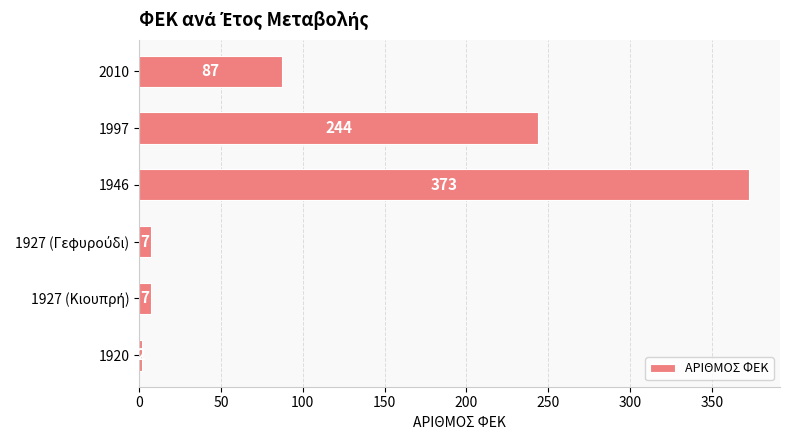

What is the difference between the second highest and minimum values?

242